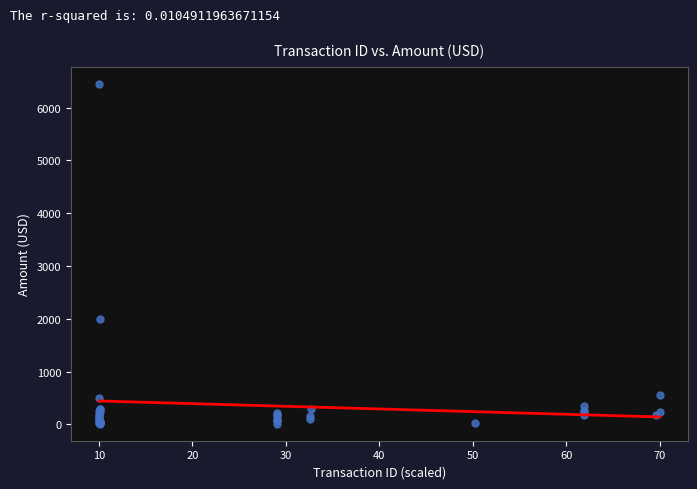

What Y value in the scatter plot is closest to 3233?

2000.0